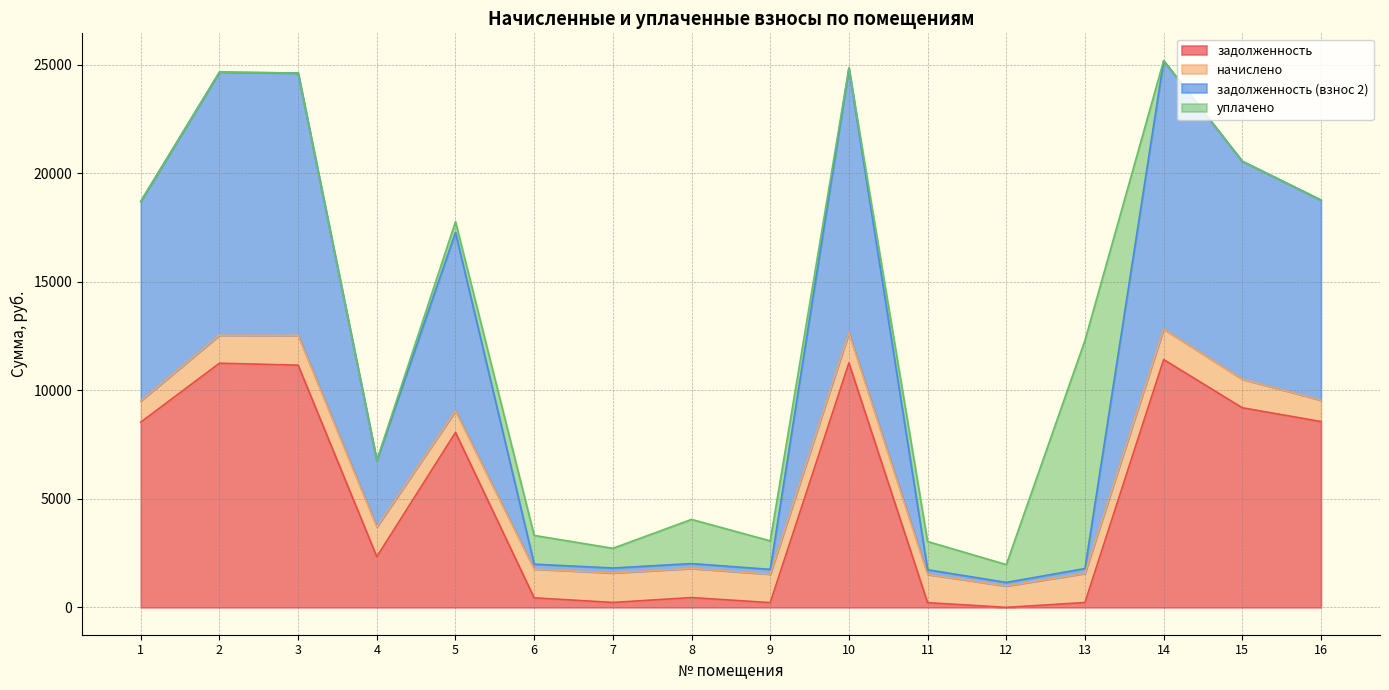

Is it true that задолженность (взнос 2) equals 5169.4 at 14?

False